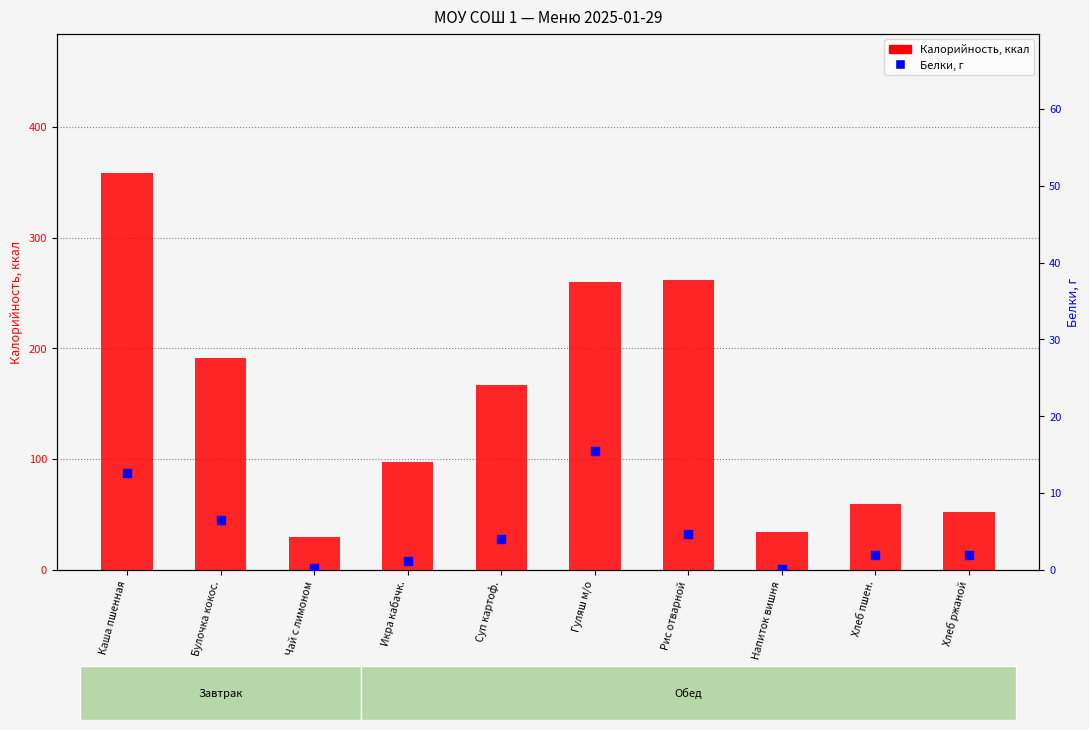

What are all the series names shown in the legend?

Калорийность, Белки